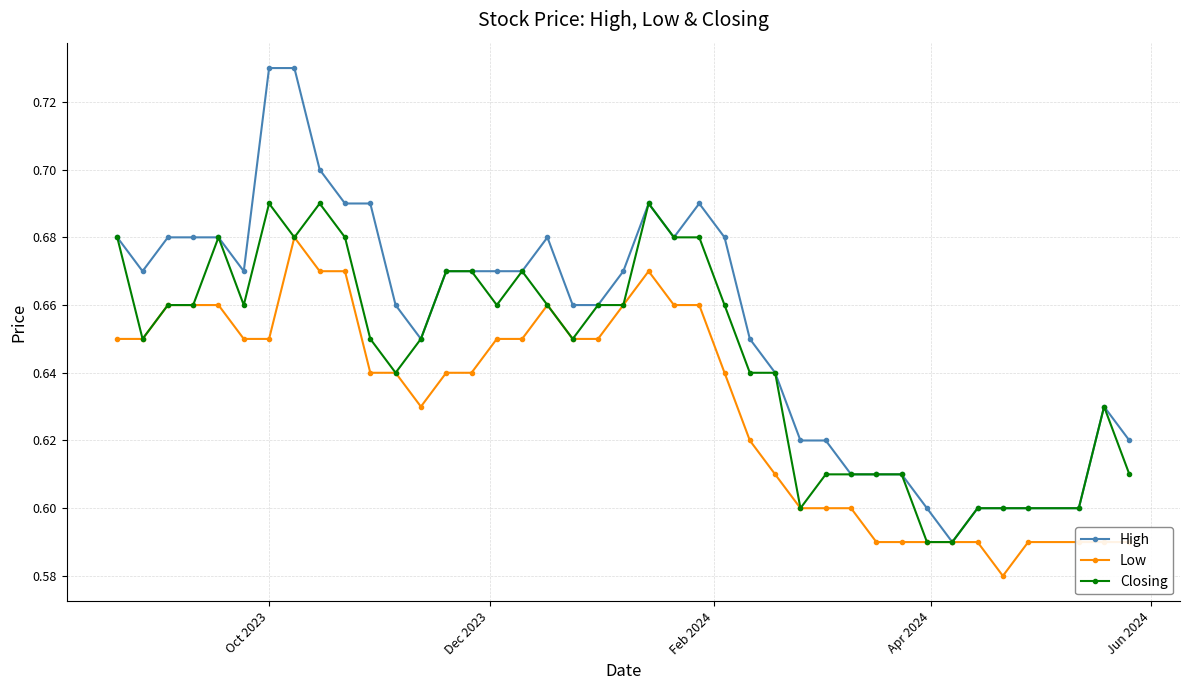

True or false: Closing has more than 0 points higher than both neighbors.

True